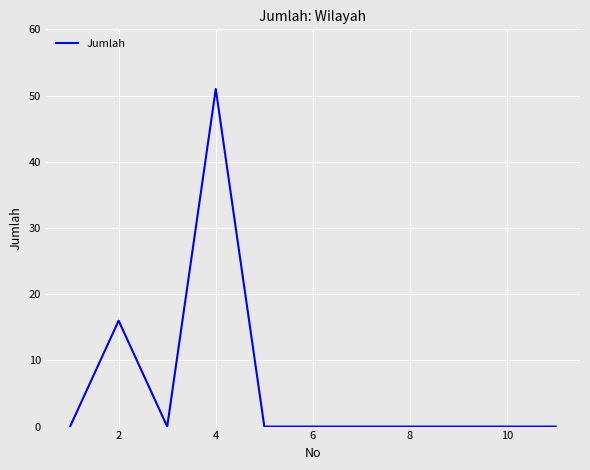

What is the greatest value displayed?

51